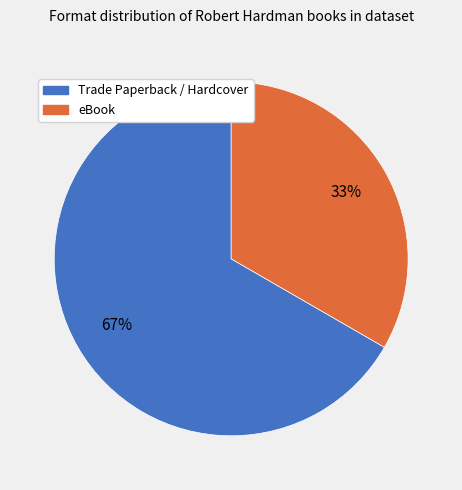

Does Trade Paperback / Hardcover represent more than half of the total?

Yes